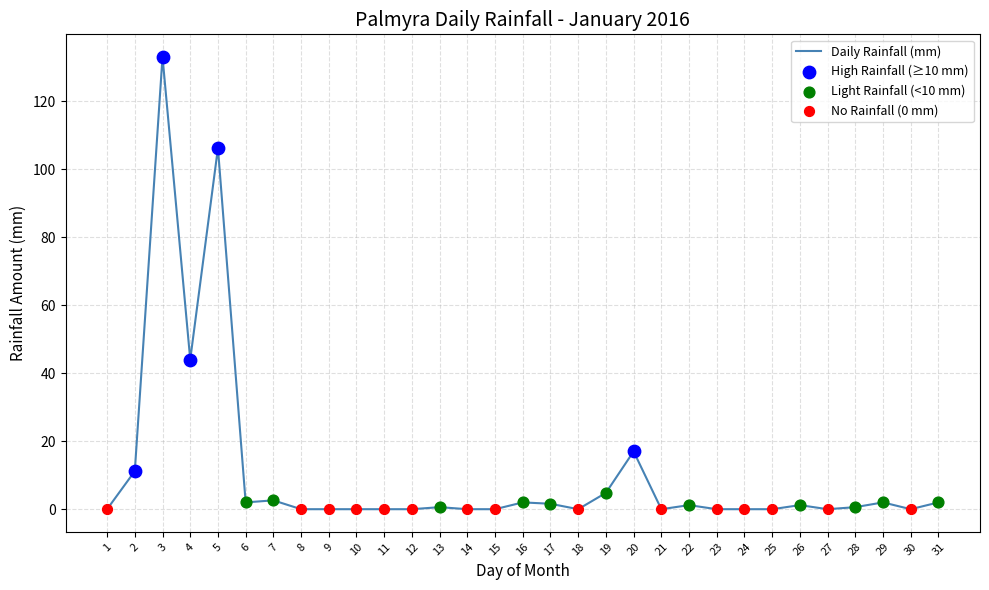

Approximately how many times larger is the value at 2 compared to 19?

2.3